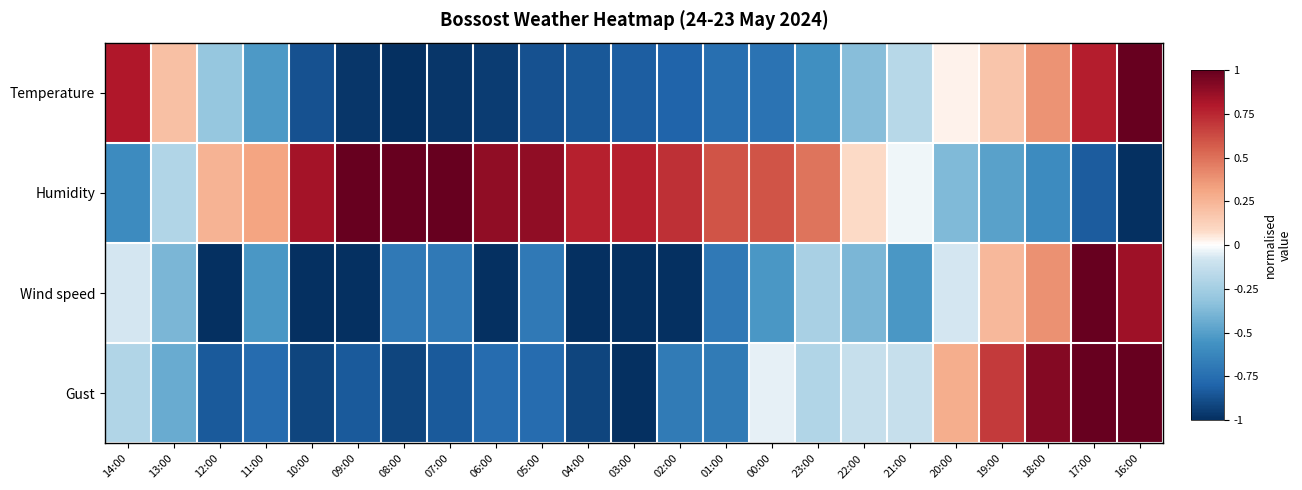

Reading left to right, transcribe all the data shown in this chart.

Temperature: 14:00=0.8	13:00=0.2	12:00=-0.3	11:00=-0.5	10:00=-0.9	09:00=-1.0	08:00=-1.0	07:00=-1.0	06:00=-1.0	05:00=-0.9	04:00=-0.9	03:00=-0.8	02:00=-0.8	01:00=-0.8	00:00=-0.7	23:00=-0.6	22:00=-0.4	21:00=-0.2	20:00=0.0	19:00=0.2	18:00=0.4	17:00=0.8	16:00=1.0
Humidity: 14:00=-0.6	13:00=-0.2	12:00=0.3	11:00=0.3	10:00=0.8	09:00=1.0	08:00=1.0	07:00=1.0	06:00=0.9	05:00=0.9	04:00=0.8	03:00=0.8	02:00=0.7	01:00=0.6	00:00=0.6	23:00=0.5	22:00=0.1	21:00=-0.0	20:00=-0.4	19:00=-0.5	18:00=-0.6	17:00=-0.8	16:00=-1.0
Wind speed: 14:00=-0.1	13:00=-0.4	12:00=-1.0	11:00=-0.5	10:00=-1.0	09:00=-1.0	08:00=-0.7	07:00=-0.7	06:00=-1.0	05:00=-0.7	04:00=-1.0	03:00=-1.0	02:00=-1.0	01:00=-0.7	00:00=-0.5	23:00=-0.2	22:00=-0.4	21:00=-0.5	20:00=-0.1	19:00=0.2	18:00=0.4	17:00=1.0	16:00=0.8
Gust: 14:00=-0.2	13:00=-0.4	12:00=-0.8	11:00=-0.8	10:00=-0.9	09:00=-0.8	08:00=-0.9	07:00=-0.8	06:00=-0.8	05:00=-0.8	04:00=-0.9	03:00=-1.0	02:00=-0.7	01:00=-0.7	00:00=-0.0	23:00=-0.2	22:00=-0.1	21:00=-0.1	20:00=0.3	19:00=0.7	18:00=0.9	17:00=1.0	16:00=1.0